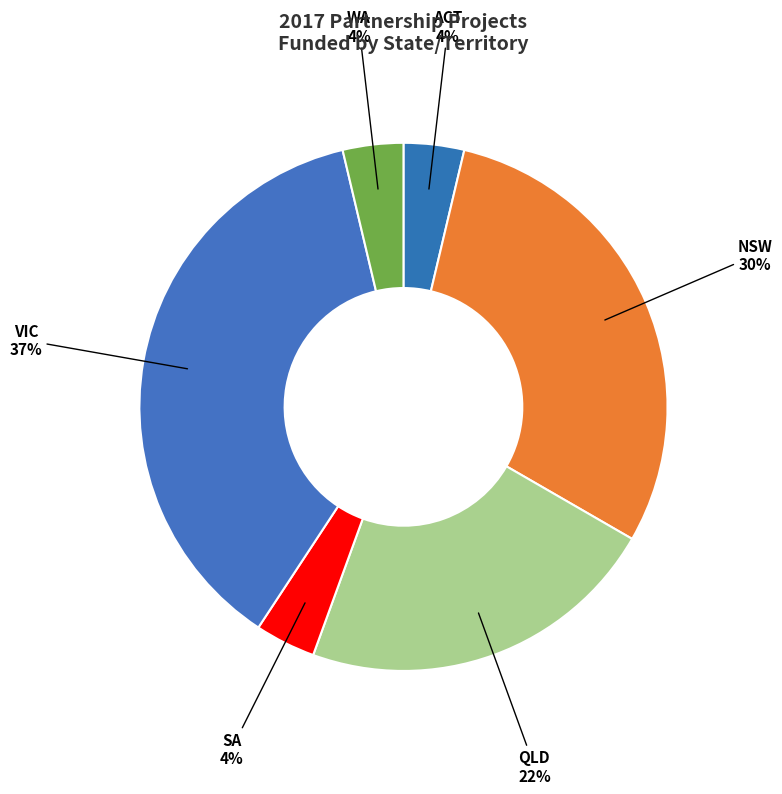

What percentage is the NSW slice, to the nearest percent?

30%